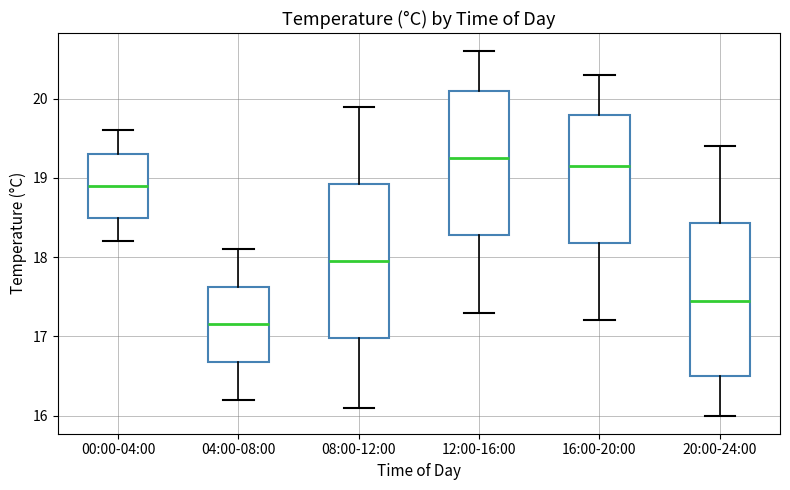

Which box's median line is the highest?

12:00-16:00